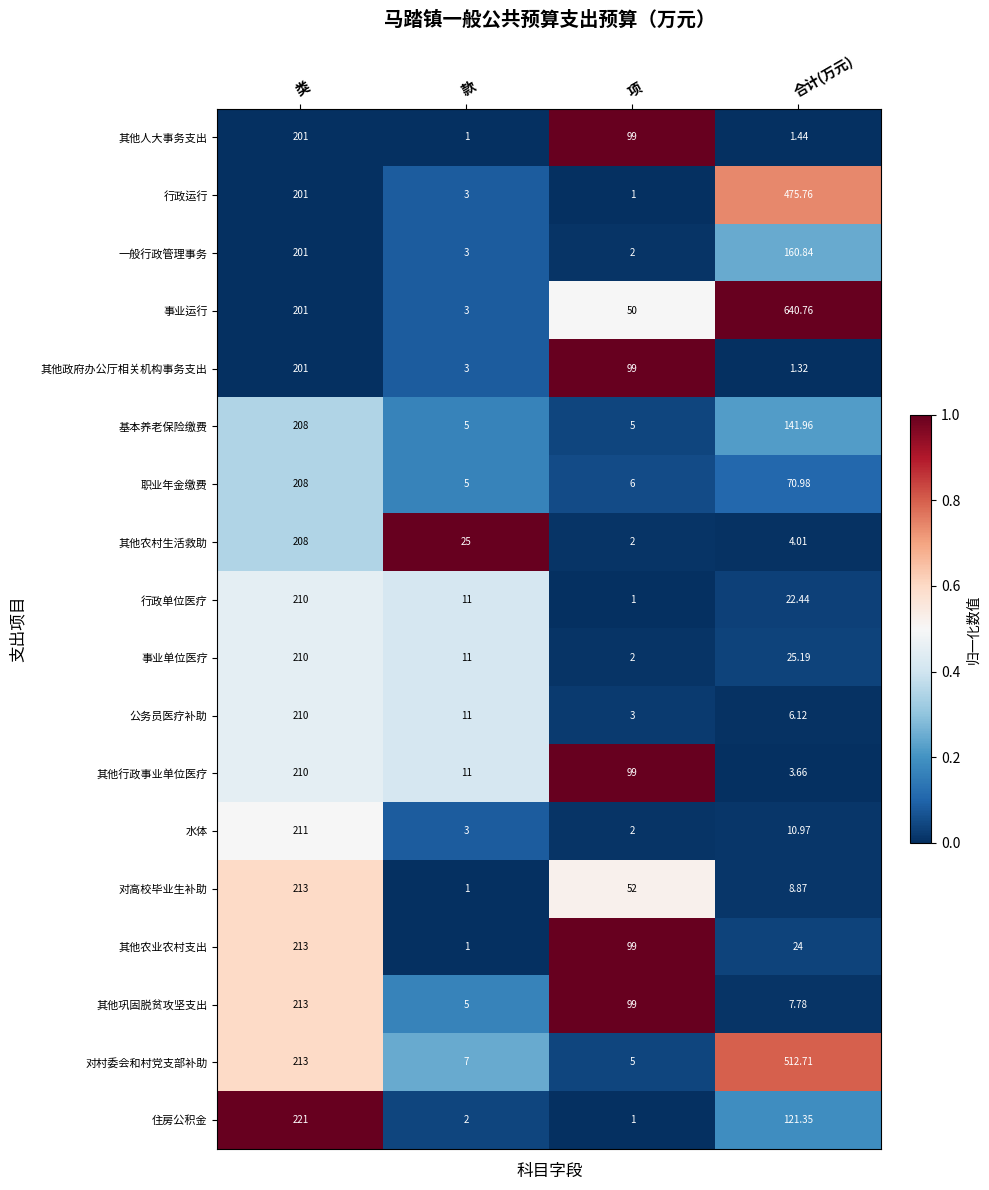

At which label is 行政单位医疗 closest to 105?

合计(万元)